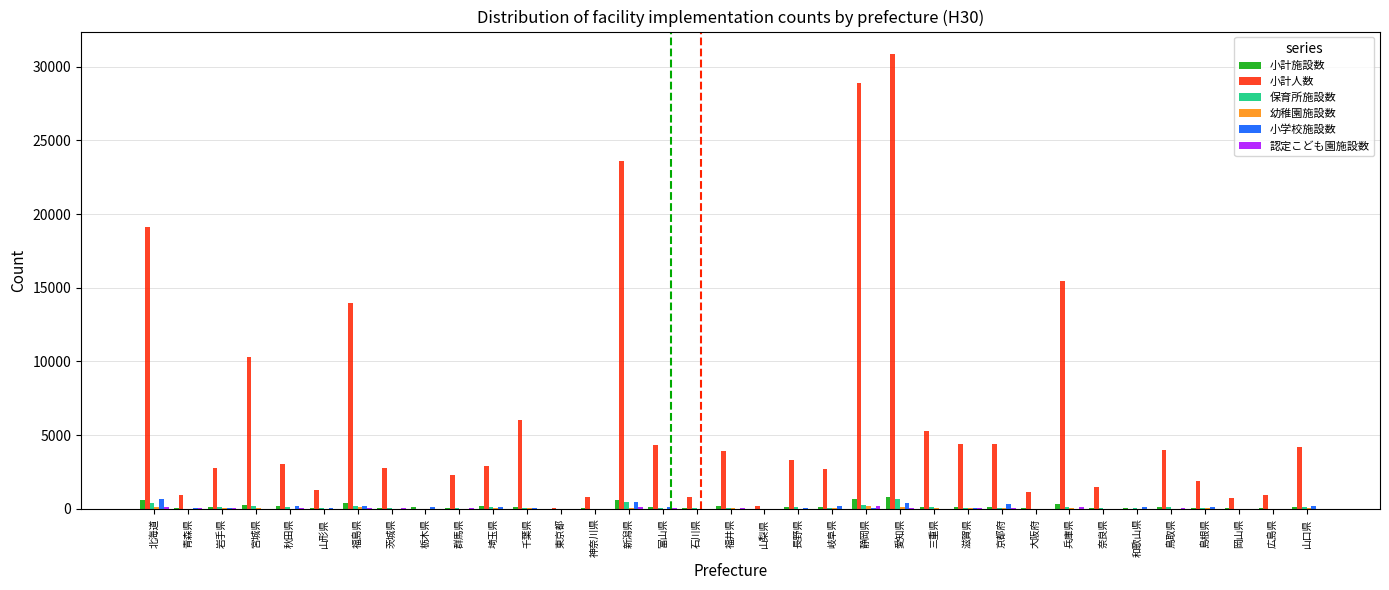

Is it true that 小計人数 equals 4212 at 山口県?

True